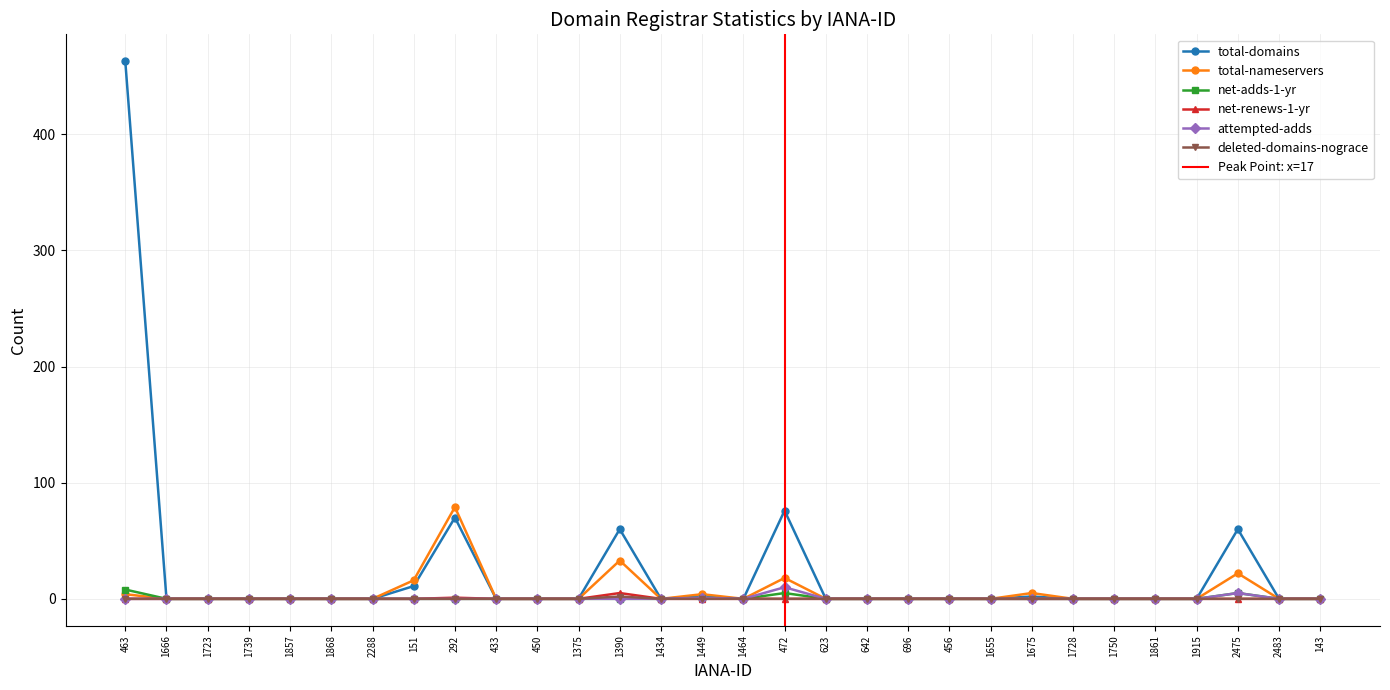

True or false: net-renews-1-yr has more than 2 interior local peaks.

False